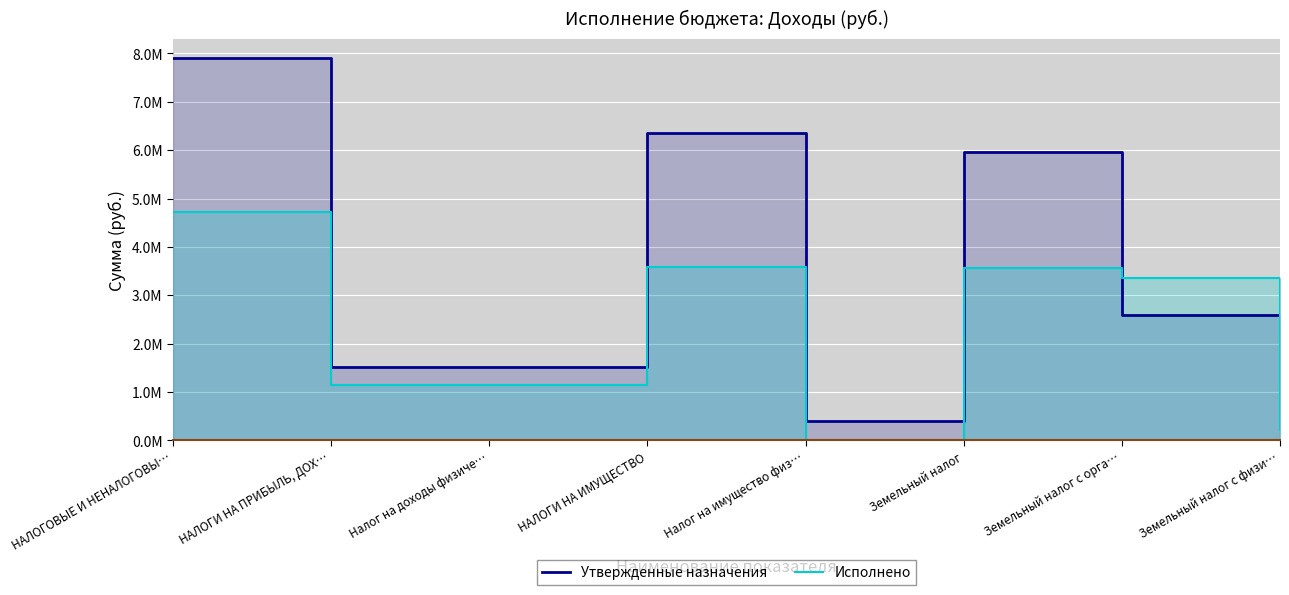

The Исполнено series shows 4724158.5 at НАЛОГОВЫЕ И НЕНАЛОГОВЫ…. True or false?

True